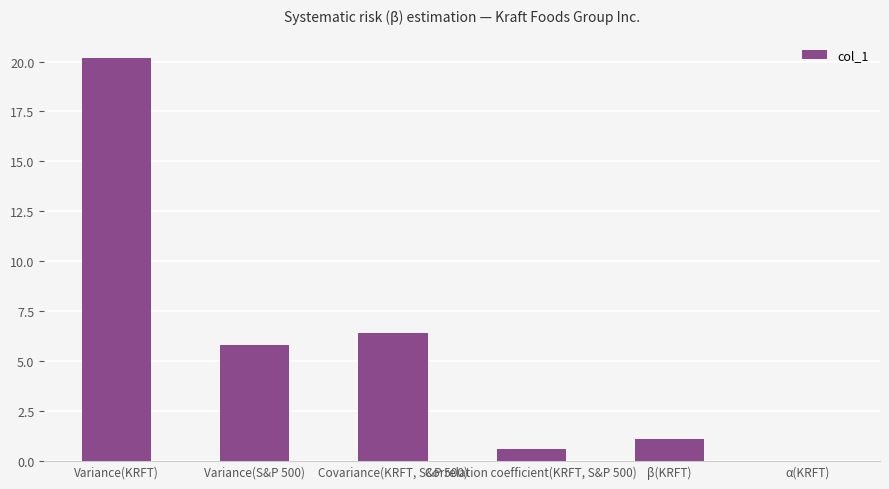

What is the sum of all values?

34.1